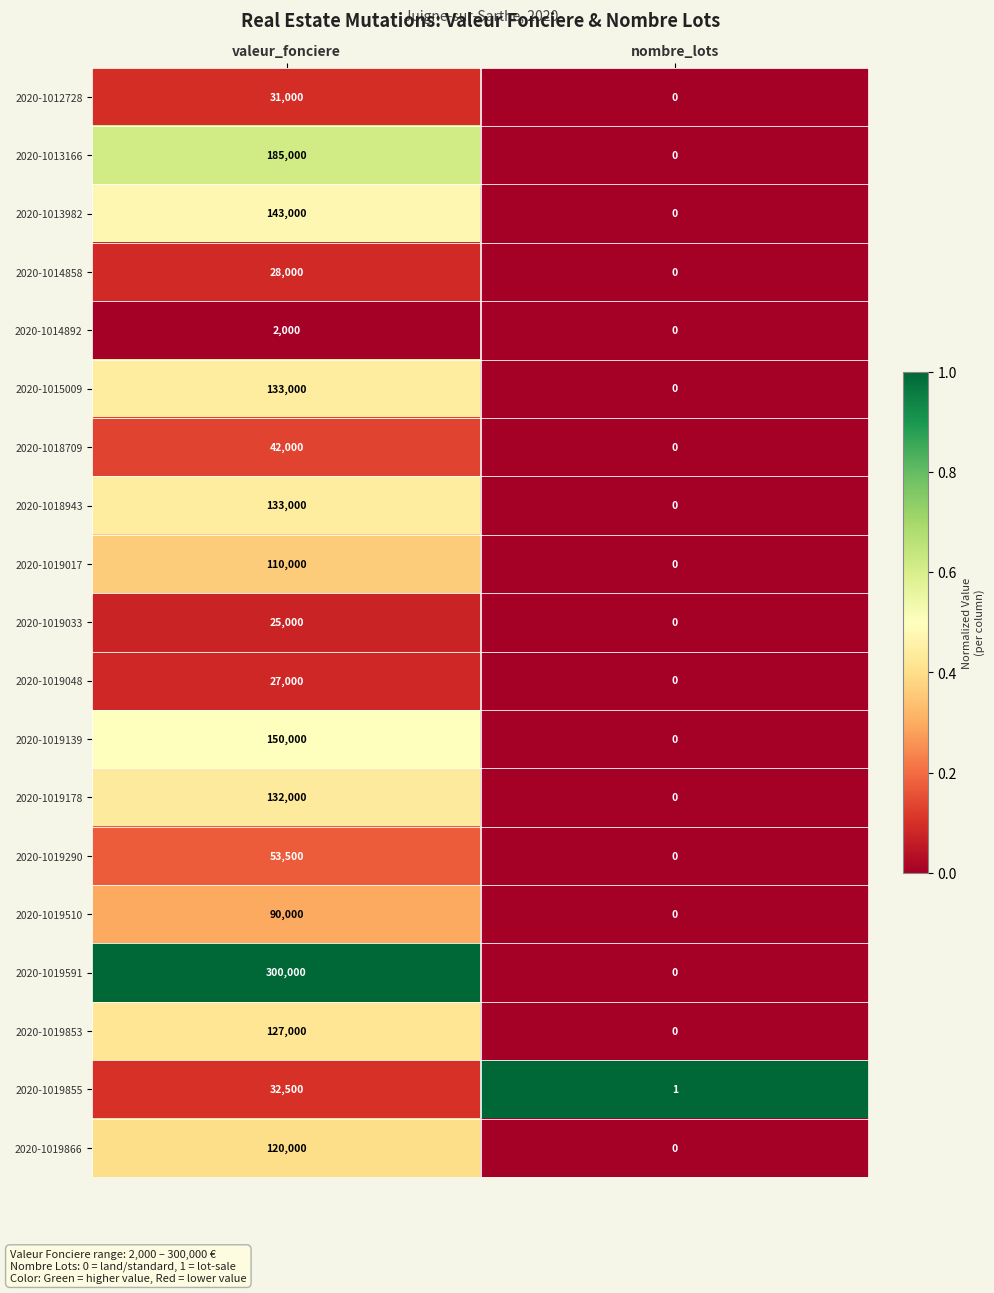

What is the sum of the 2020-1019855 values at valeur_fonciere and nombre_lots?

32501